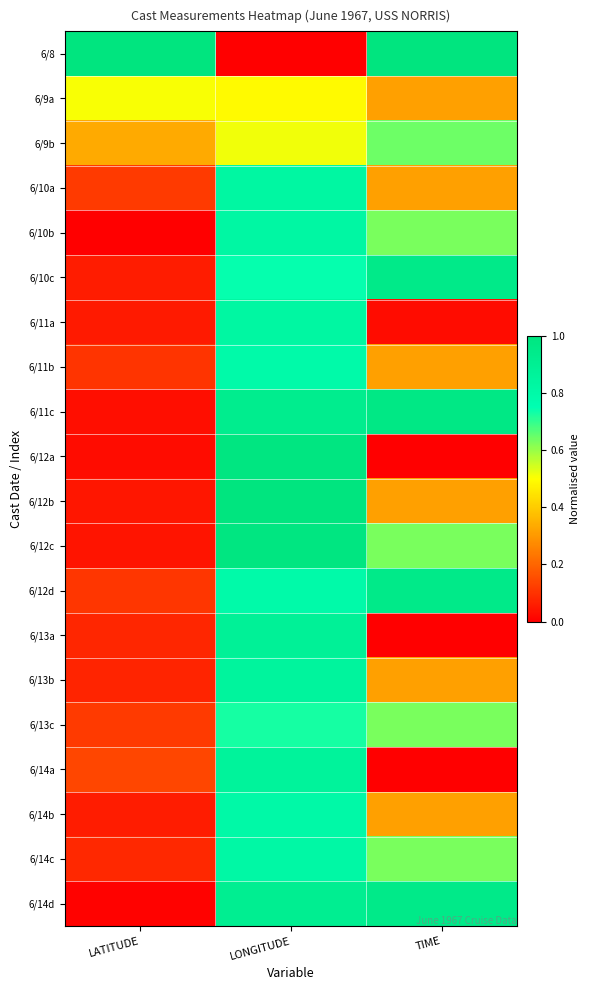

Reading right to left, extract all data points from this chart.

6/8: TIME=1.0	LONGITUDE=0.0	LATITUDE=1.0
6/9a: TIME=0.3	LONGITUDE=0.5	LATITUDE=0.5
6/9b: TIME=0.6	LONGITUDE=0.5	LATITUDE=0.3
6/10a: TIME=0.3	LONGITUDE=0.8	LATITUDE=0.1
6/10b: TIME=0.6	LONGITUDE=0.8	LATITUDE=0.0
6/10c: TIME=0.9	LONGITUDE=0.7	LATITUDE=0.1
6/11a: TIME=0.0	LONGITUDE=0.8	LATITUDE=0.1
6/11b: TIME=0.3	LONGITUDE=0.8	LATITUDE=0.1
6/11c: TIME=1.0	LONGITUDE=0.9	LATITUDE=0.0
6/12a: TIME=0.0	LONGITUDE=1.0	LATITUDE=0.0
6/12b: TIME=0.3	LONGITUDE=1.0	LATITUDE=0.0
6/12c: TIME=0.6	LONGITUDE=1.0	LATITUDE=0.0
6/12d: TIME=0.9	LONGITUDE=0.8	LATITUDE=0.1
6/13a: TIME=0.0	LONGITUDE=0.9	LATITUDE=0.1
6/13b: TIME=0.3	LONGITUDE=0.9	LATITUDE=0.1
6/13c: TIME=0.6	LONGITUDE=0.7	LATITUDE=0.1
6/14a: TIME=0.0	LONGITUDE=0.9	LATITUDE=0.1
6/14b: TIME=0.3	LONGITUDE=0.8	LATITUDE=0.1
6/14c: TIME=0.6	LONGITUDE=0.8	LATITUDE=0.1
6/14d: TIME=0.9	LONGITUDE=0.9	LATITUDE=0.0